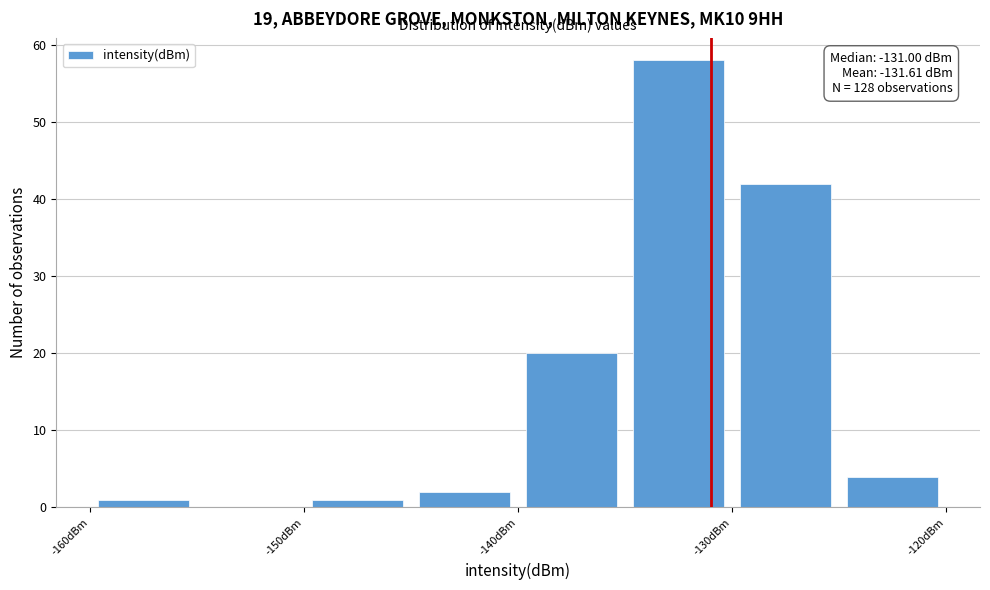

Over which range of the x-axis is the bar tallest?

-135 to -130